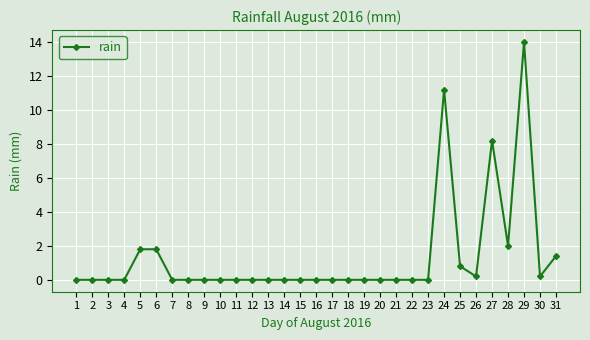

What is the change in value from 3 to 6?

+1.8